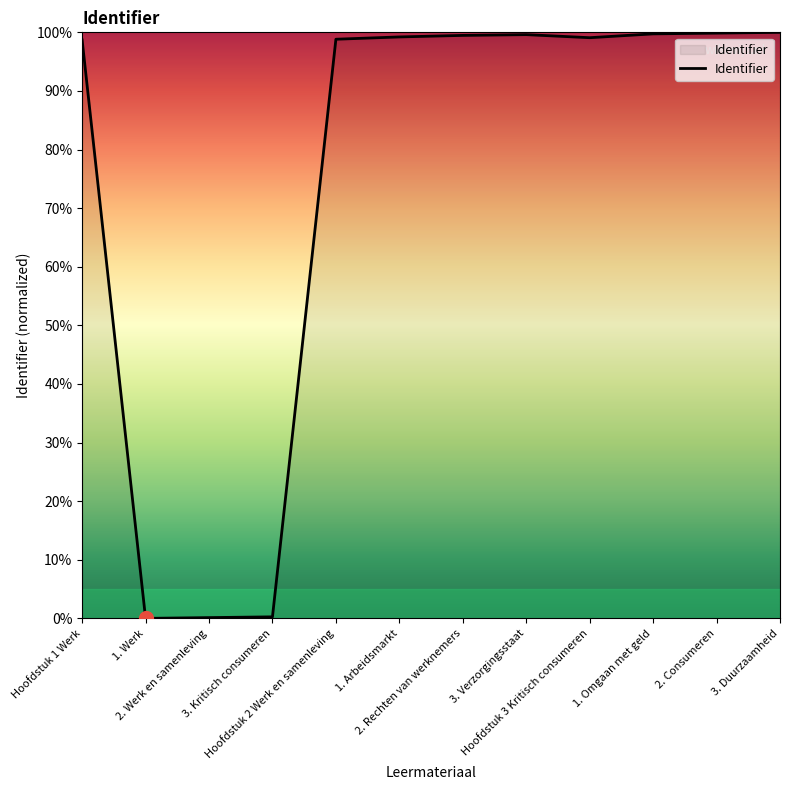

Between 1. Werk and 1. Arbeidsmarkt, which is larger?

1. Arbeidsmarkt